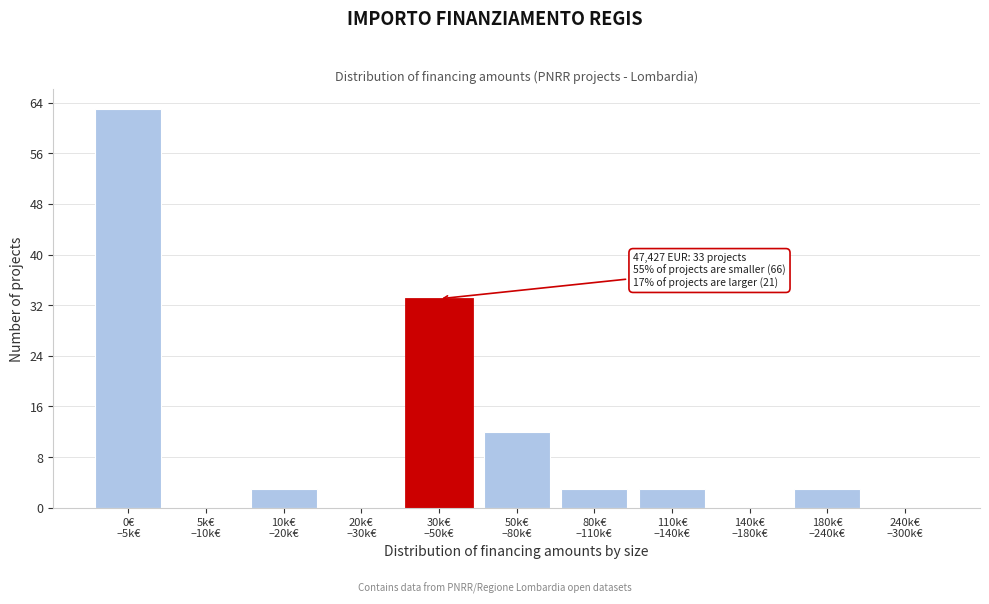

What is the sum of all values?

120